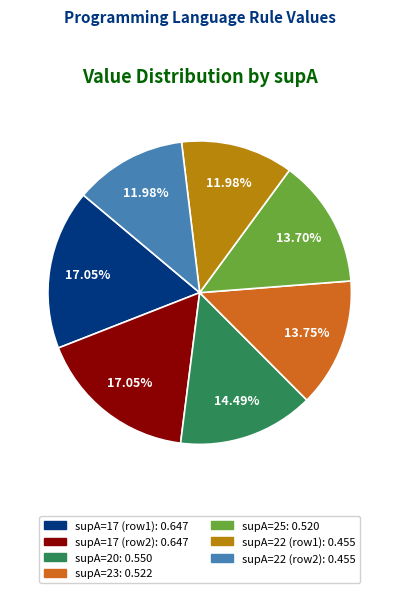

Is there any slice that represents more than half of the pie?

No